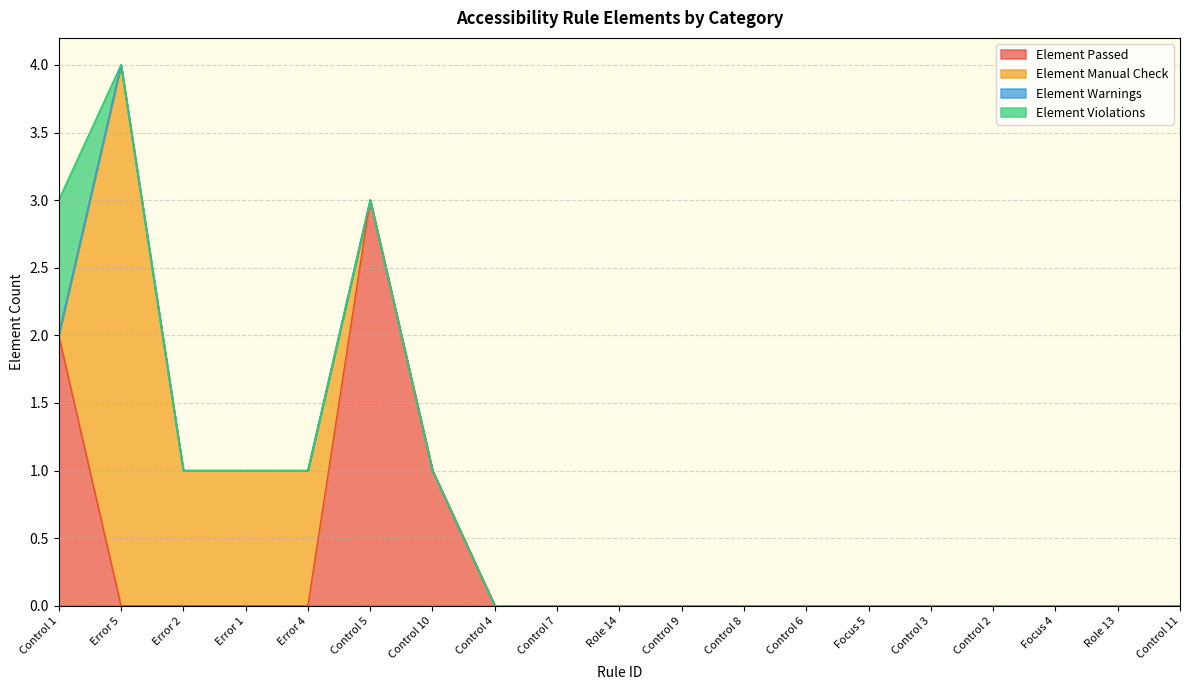

What position from the right is Control 8?

8